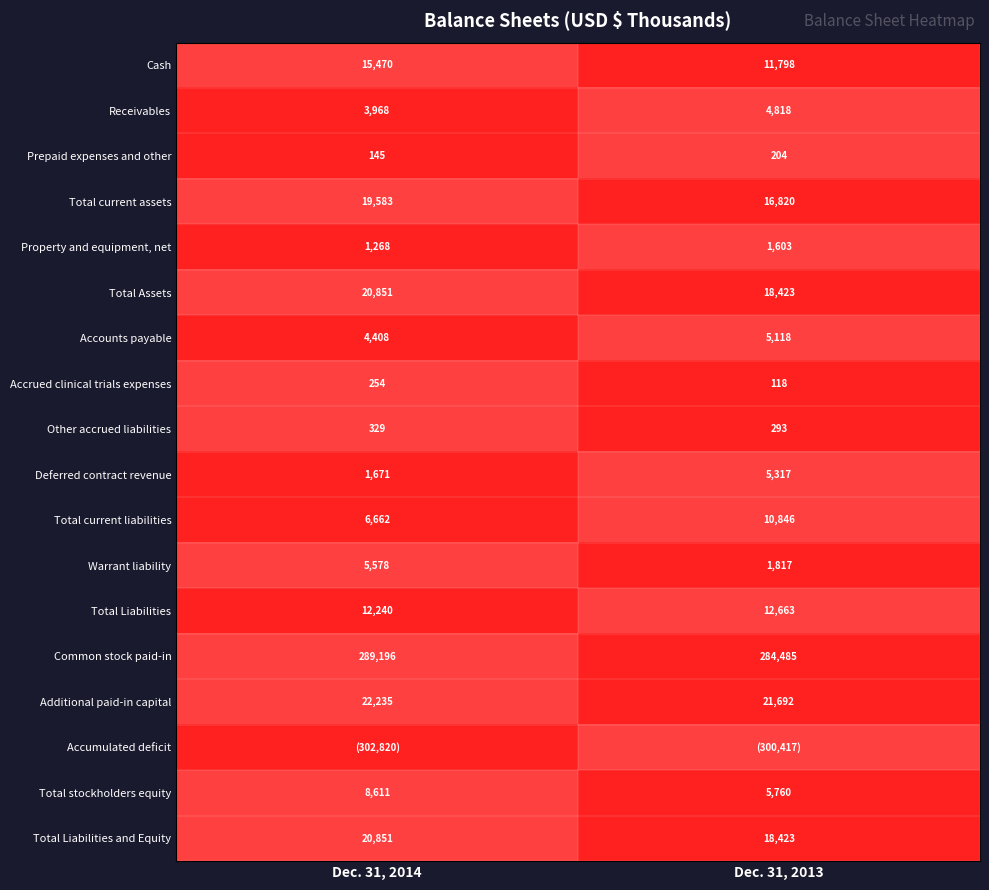

The Total Liabilities series shows 0 at Dec. 31, 2014. True or false?

False